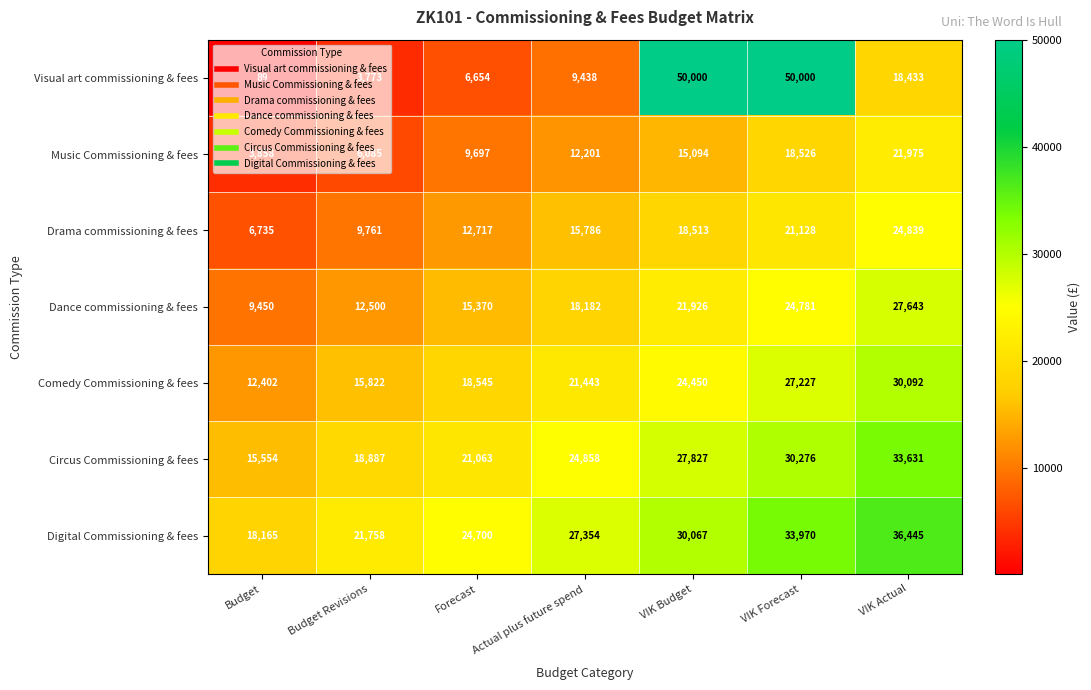

Which series has the widest spread of values?

Visual art commissioning & fees